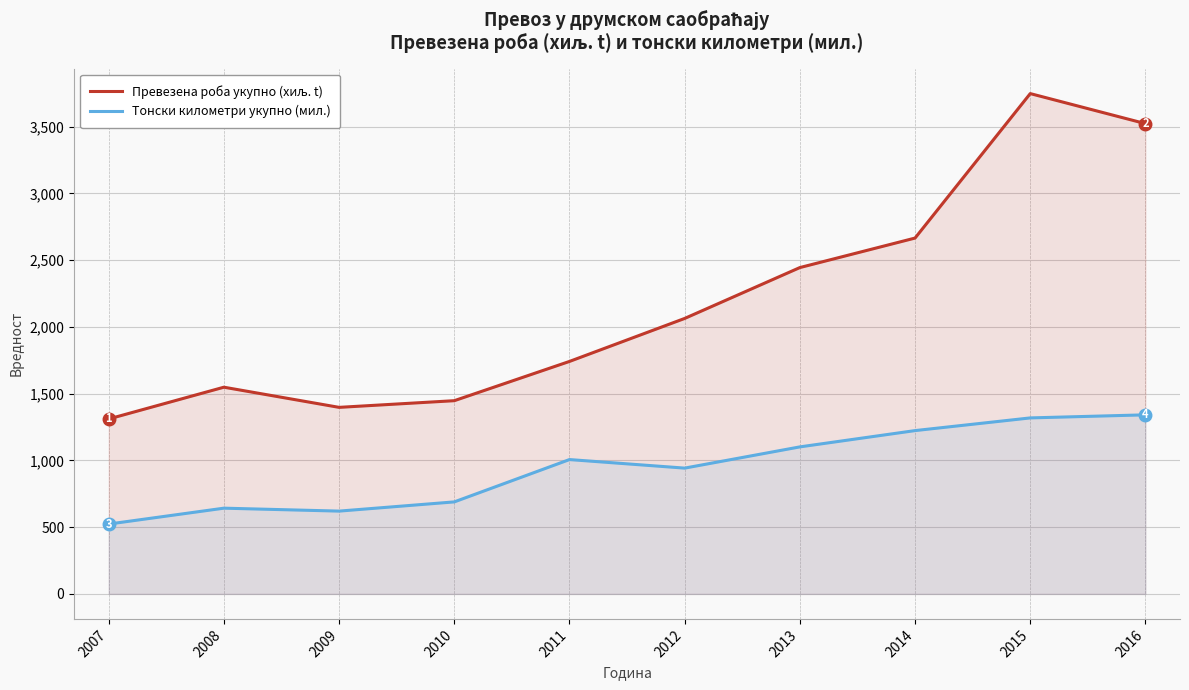

How many data points in Тонски километри укупно (мил.) are above 1006?

4